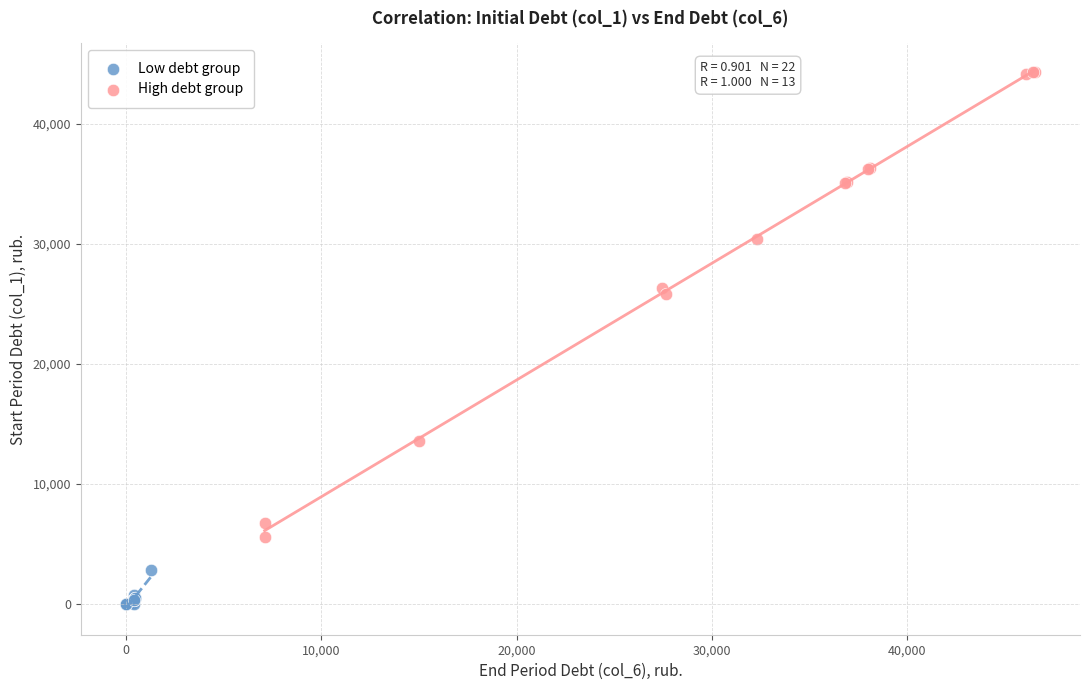

What are all the series names shown in the legend?

Low debt group, High debt group